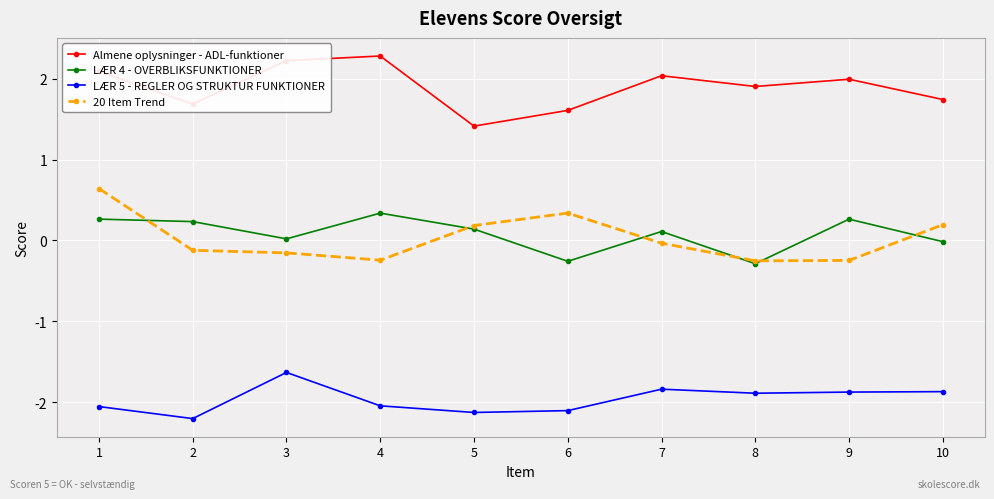

What is the maximum value for LÆR 5 - REGLER OG STRUKTUR FUNKTIONER?

-1.6